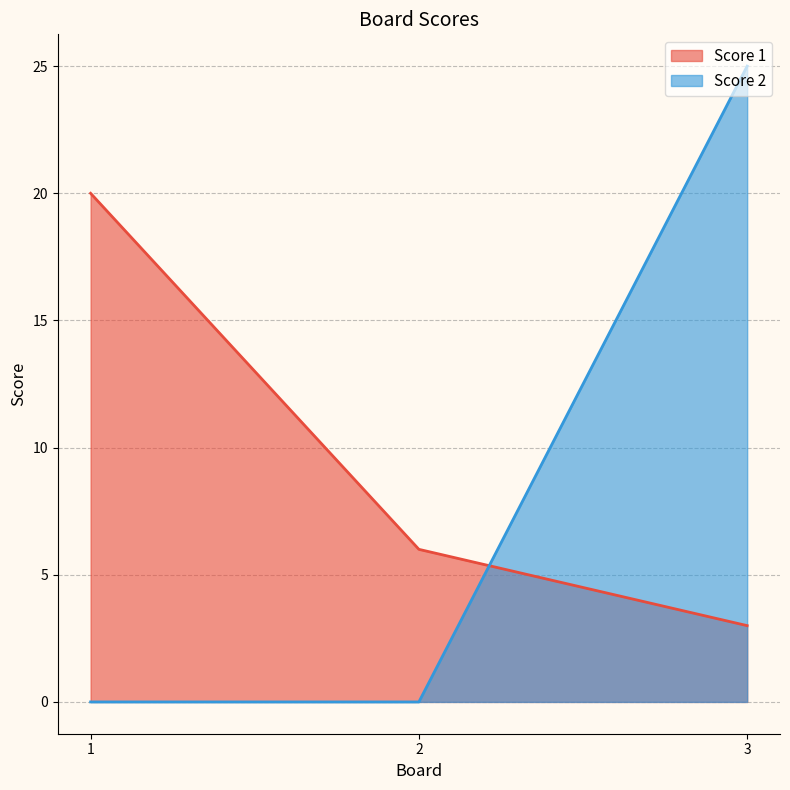

At which label does Score 1 reach its minimum?

3